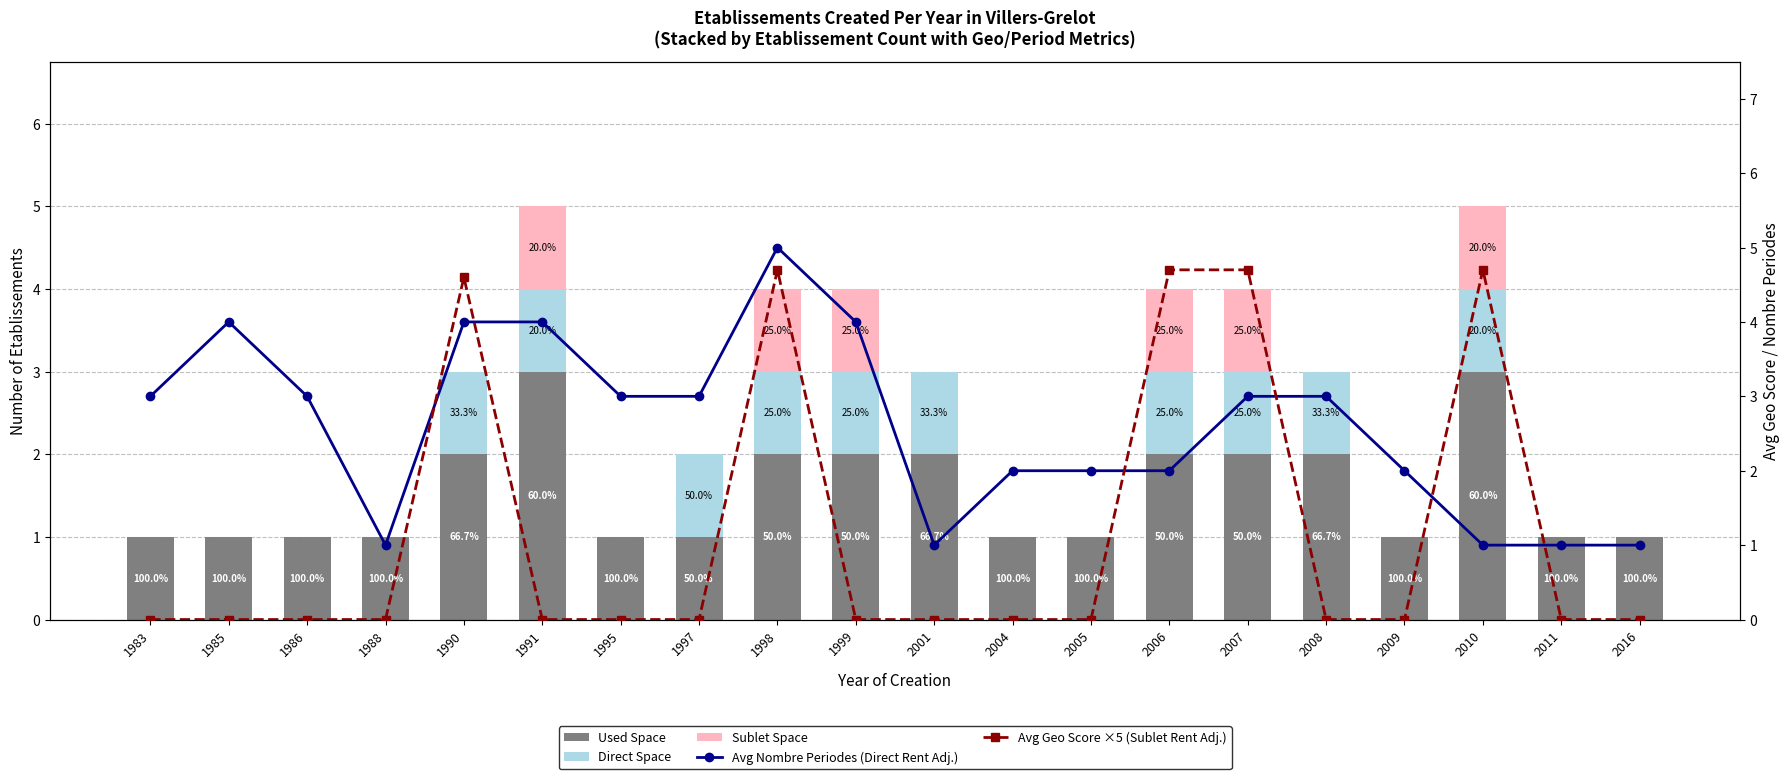

What are all the series names shown in the legend?

Used Space, Direct Space, Sublet Space, Avg Nombre Periodes (Direct Rent Adj.), Avg Geo Score ×5 (Sublet Rent Adj.)